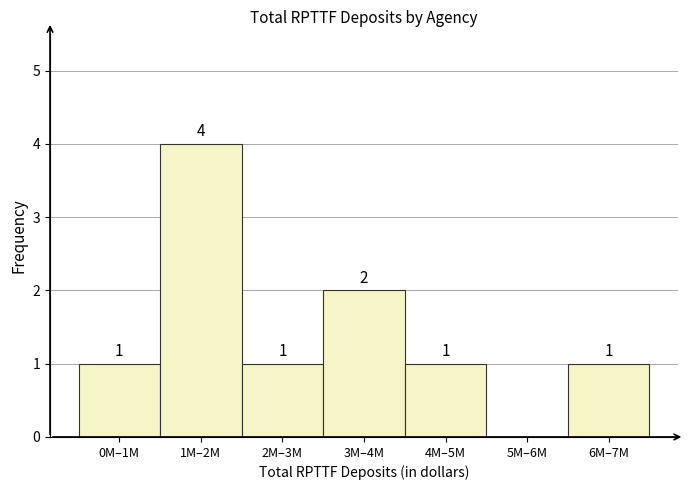

Reading right to left, list all the values displayed in this chart.

6M–7M=1	5M–6M=0	4M–5M=1	3M–4M=2	2M–3M=1	1M–2M=4	0M–1M=1